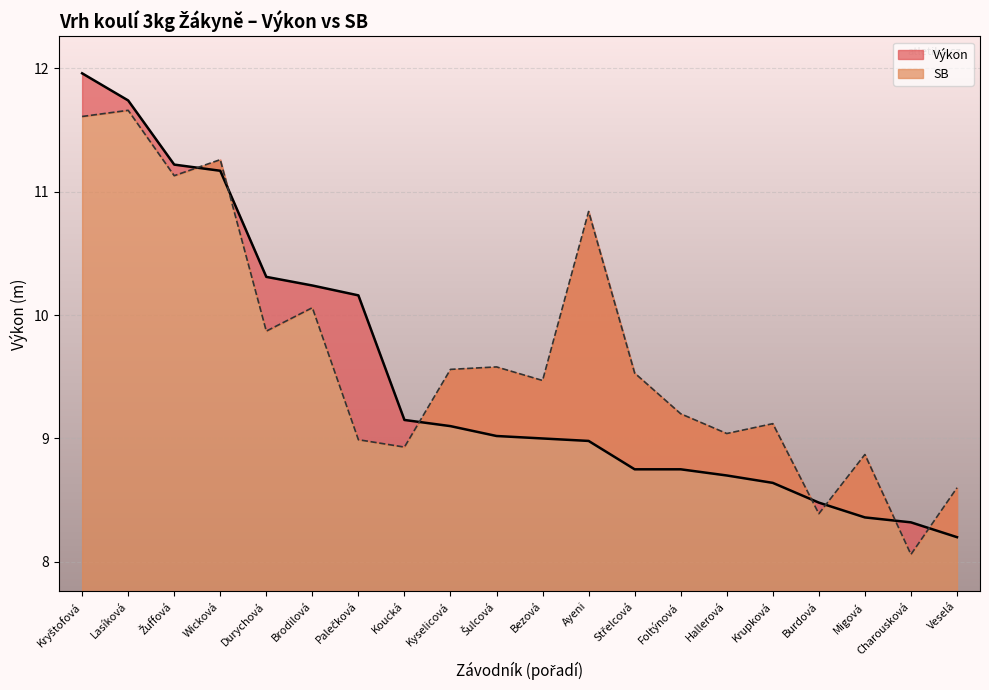

Does the chart display data point markers on the line(s)?

No